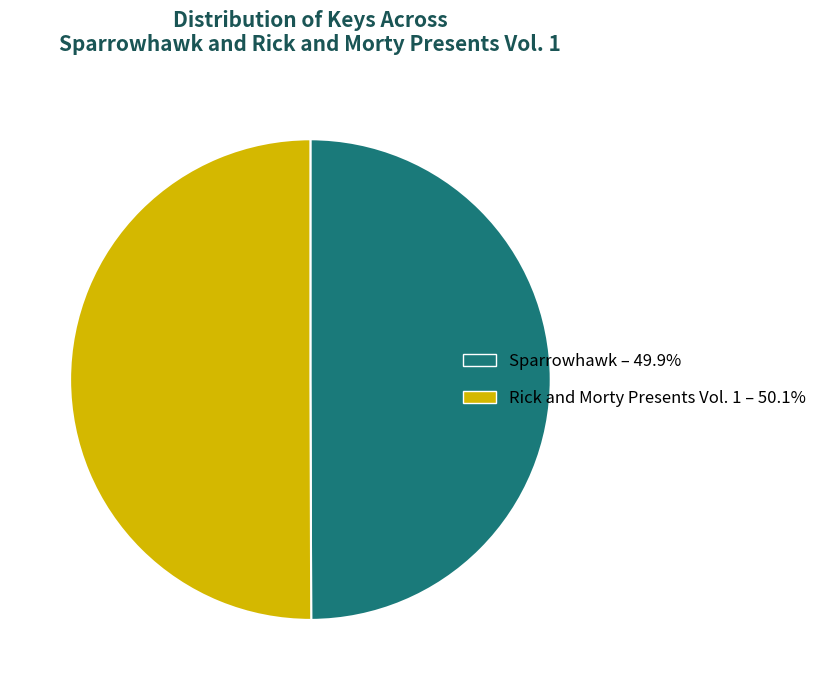

Do Sparrowhawk – 49.9% and Rick and Morty Presents Vol. 1 – 50.1% together represent more than half of the pie?

Yes